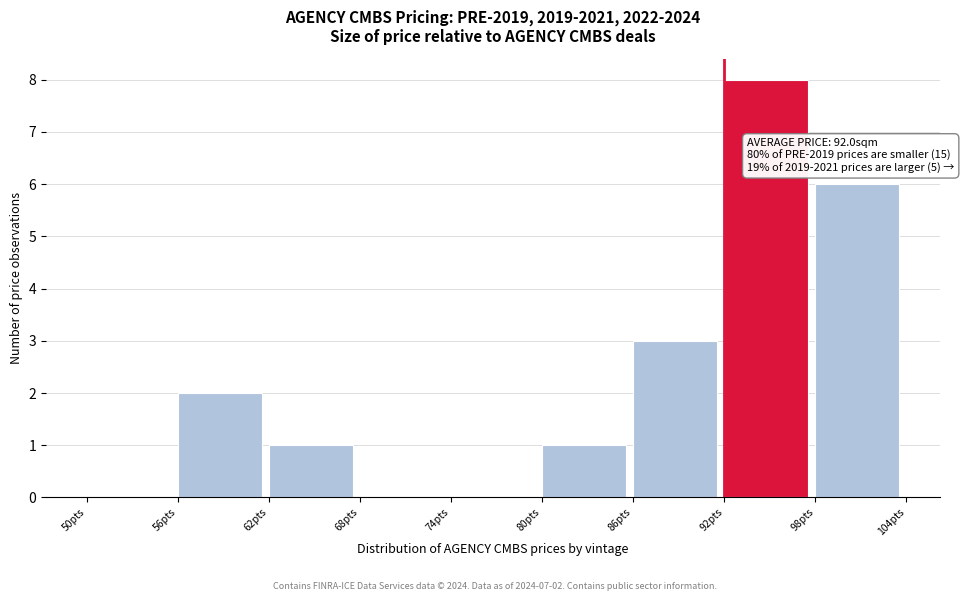

Which range on the x-axis has the tallest bar?

92 to 98